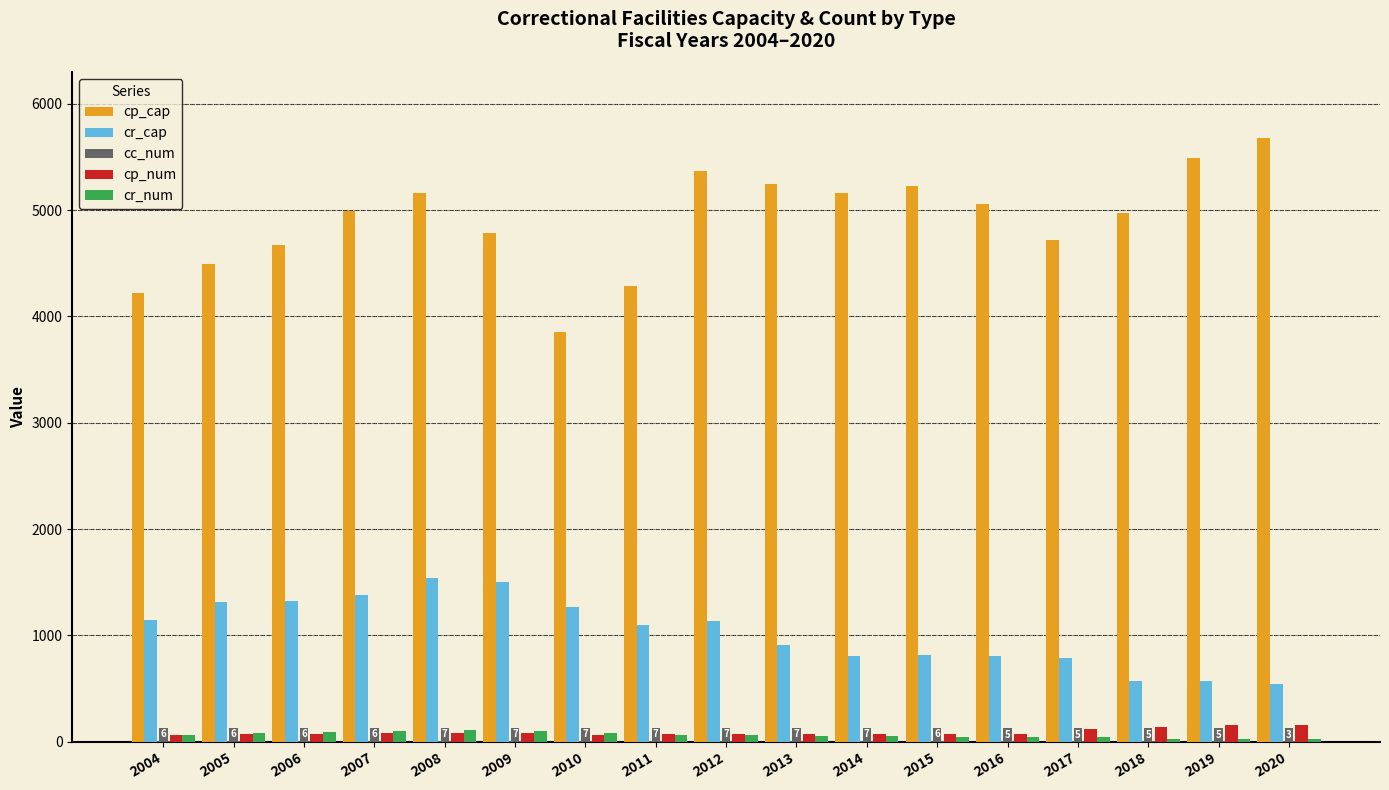

What is the maximum value for cp_cap?

5677